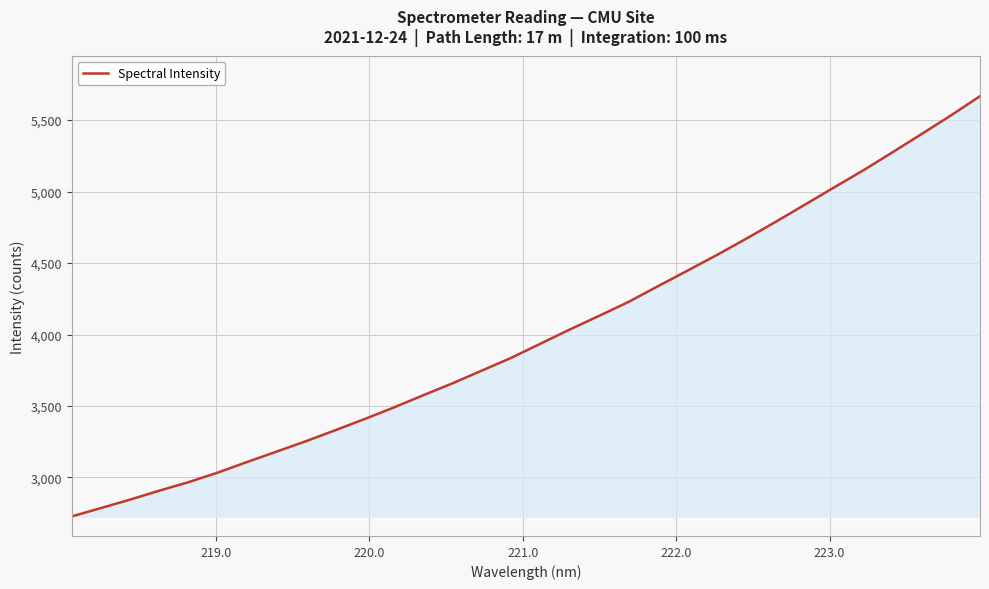

Count the number of data series in this chart.

1